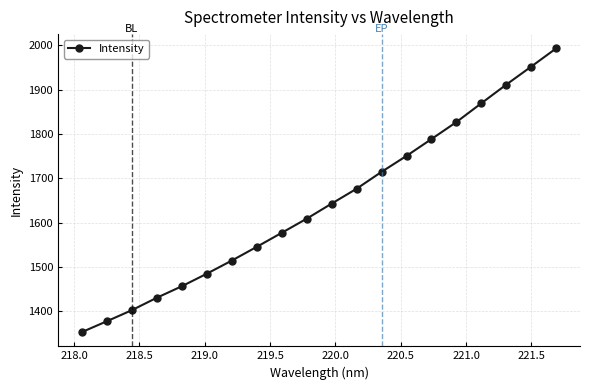

Reading right to left, what are all the values shown in this chart?

1993.0	1951.9	1911.2	1869.1	1826.7	1788.3	1750.3	1714.3	1676.2	1642.6	1608.5	1576.6	1545.0	1514.0	1484.4	1456.1	1430.2	1402.1	1377.2	1352.7